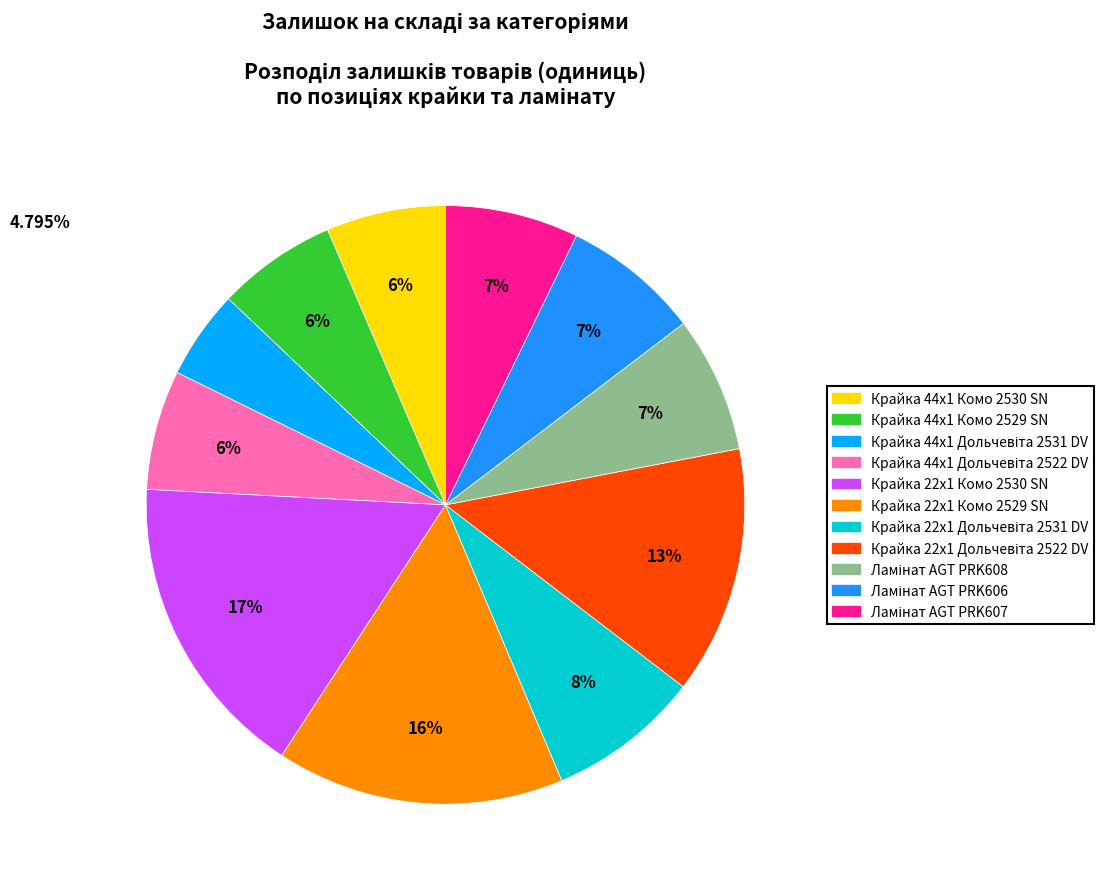

To the nearest percent, what is the difference between the largest and smallest slice percentages?

12%